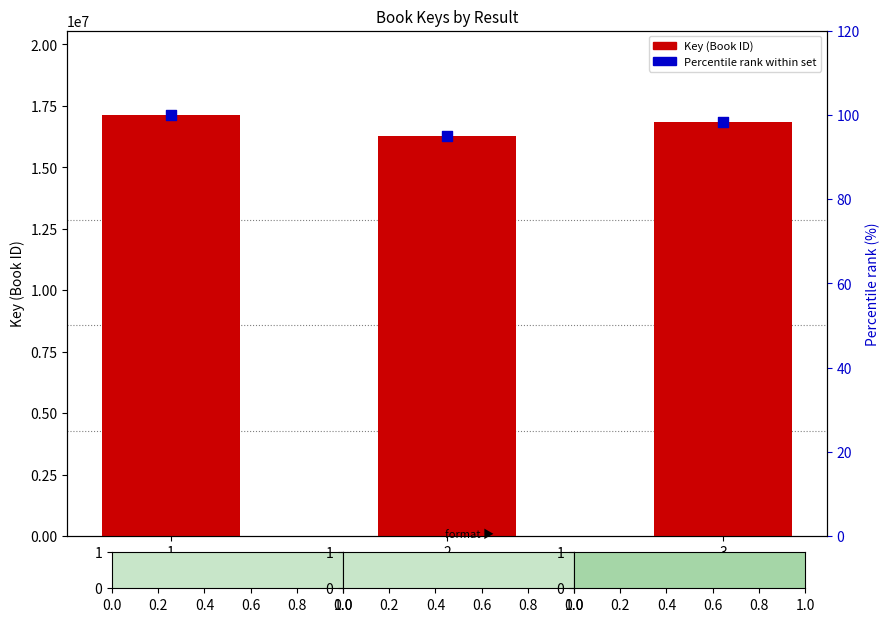

At how many categories does at least one series exceed 3919699?

3